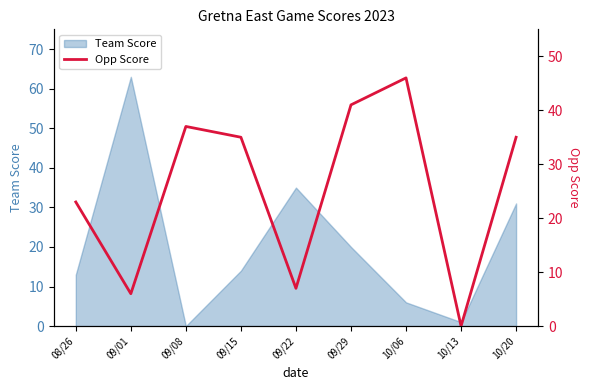

At which label does Team Score reach its peak?

09/01